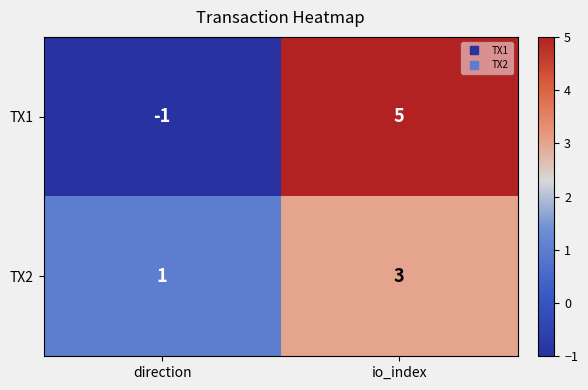

Count the number of categories in the chart.

2